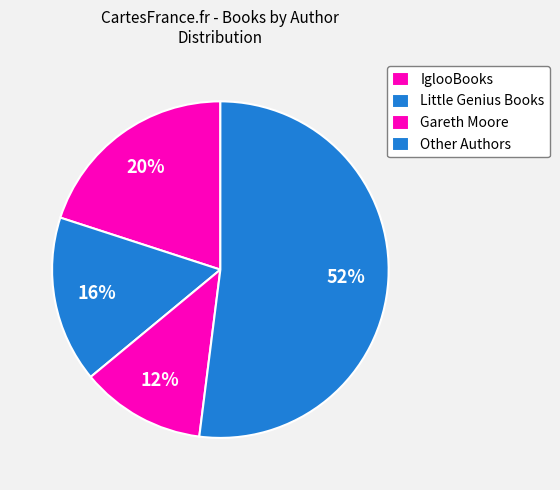

How many segments does this pie chart have?

4